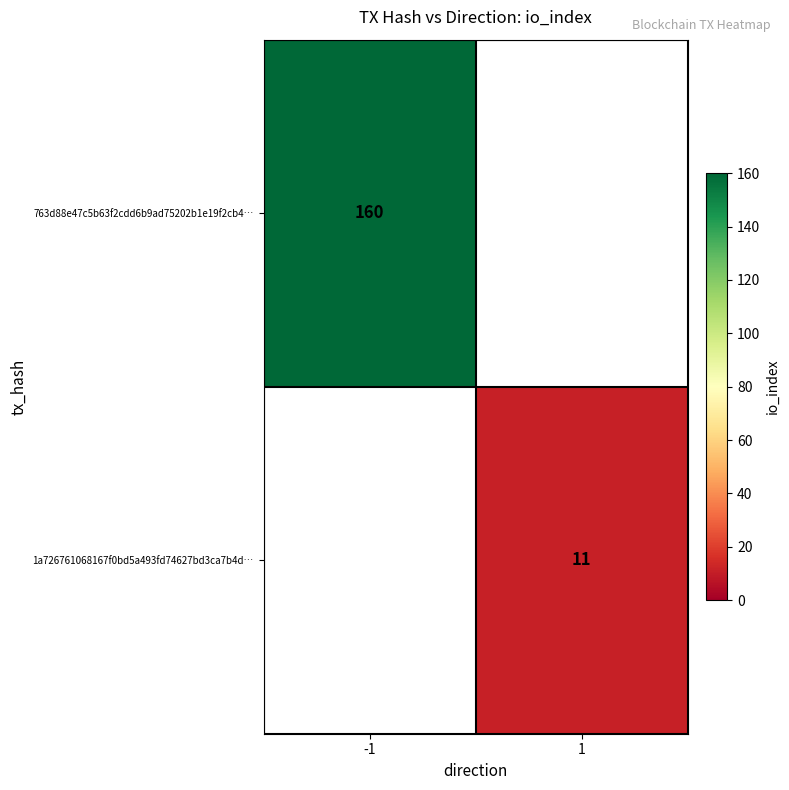

How many data points does each series have?

2